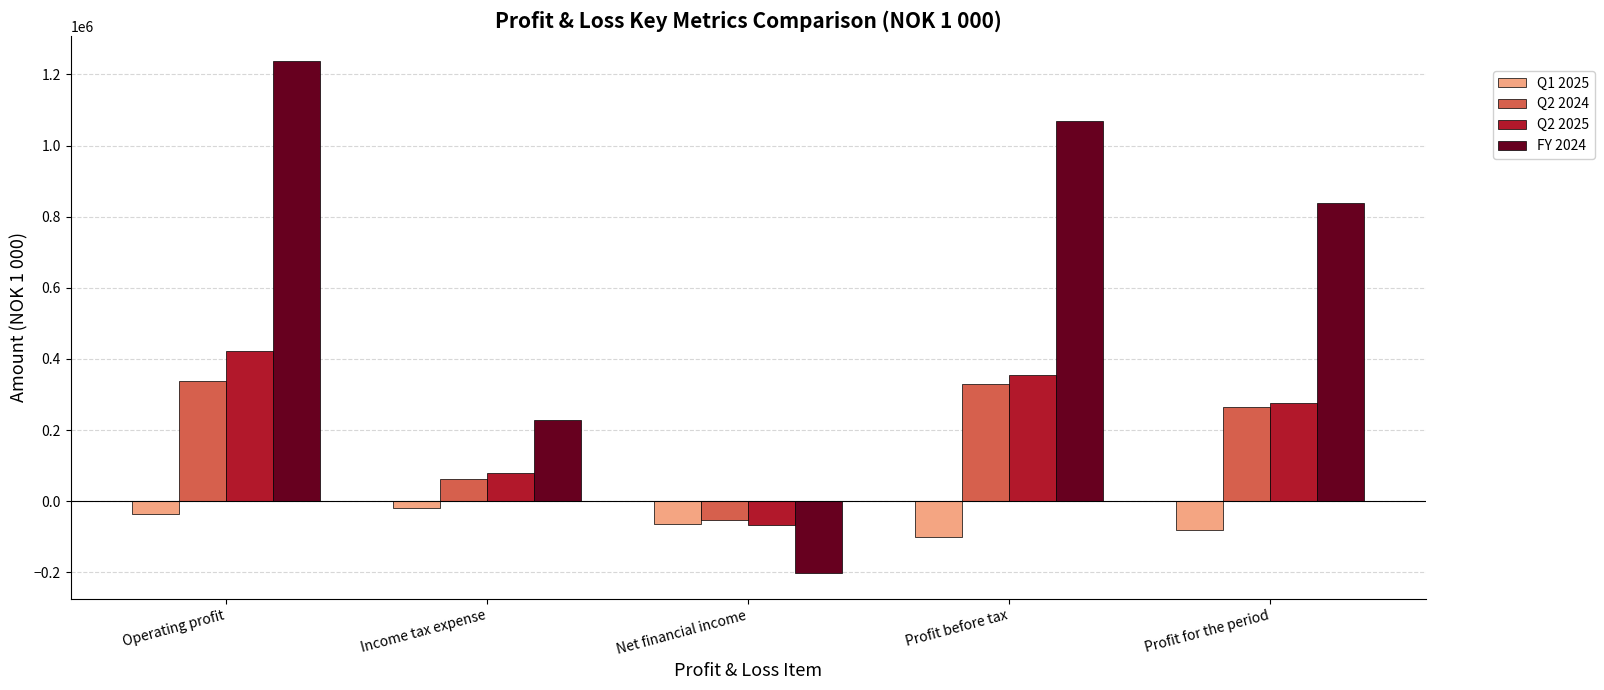

What is the label of the 5th bar from the right?

Operating profit